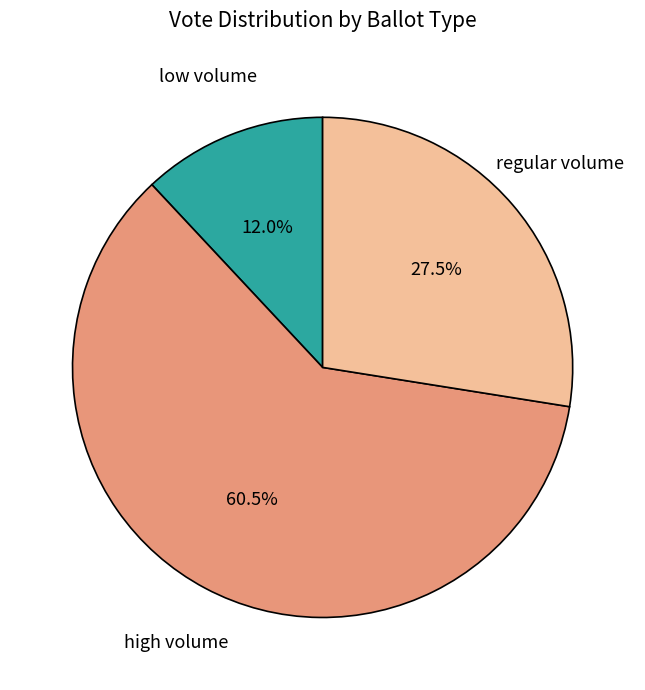

Is there a majority slice in this chart?

Yes